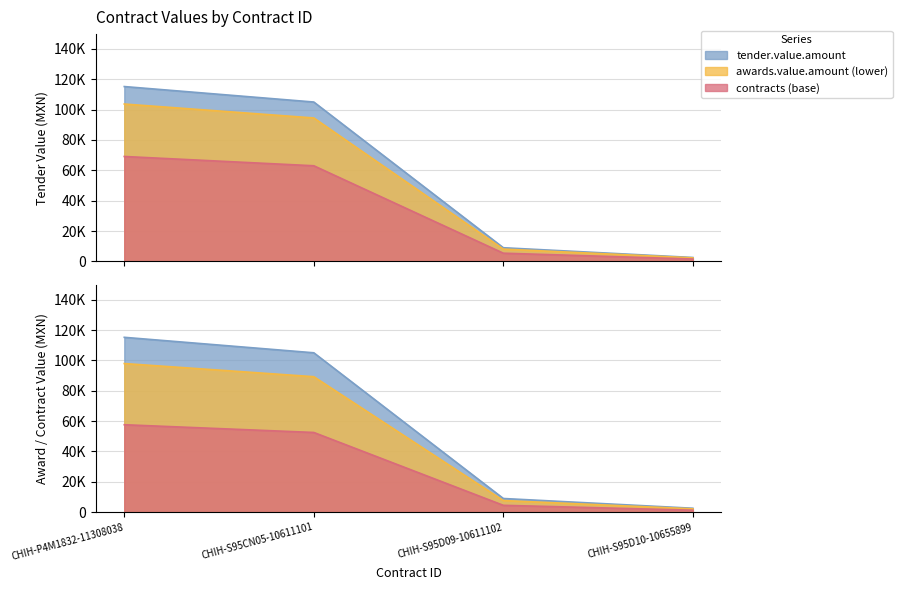

What is the label of the 1st point from the left?

CHIH-P4M1832-11308038